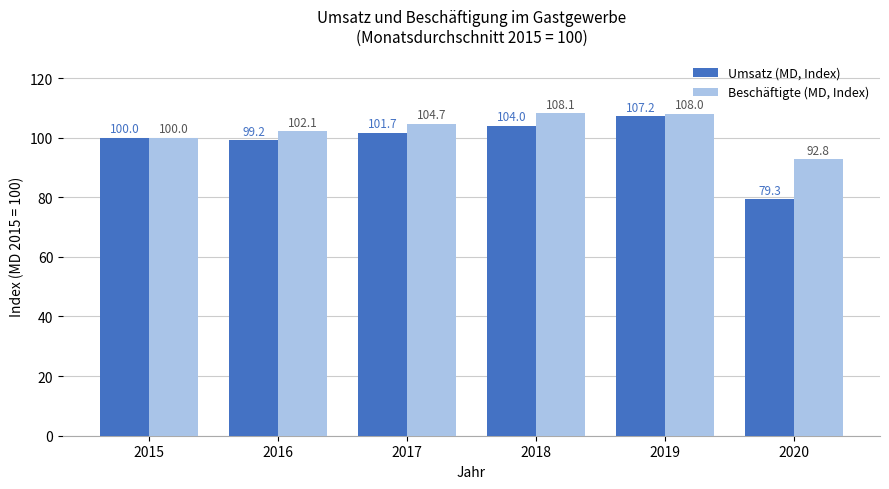

Count the number of data series in this chart.

2